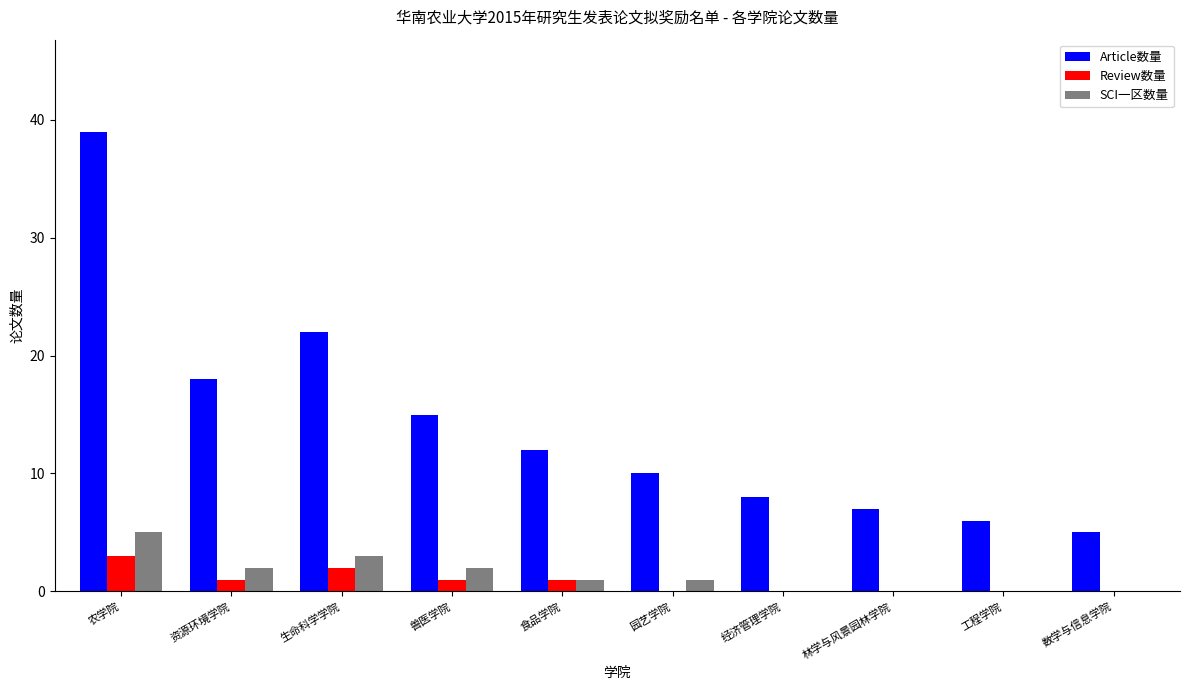

Which series has the widest spread of values?

Article数量